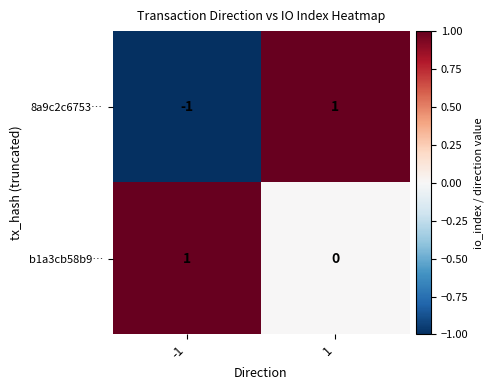

Which series changed the most between -1 and 1?

8a9c2c6753…